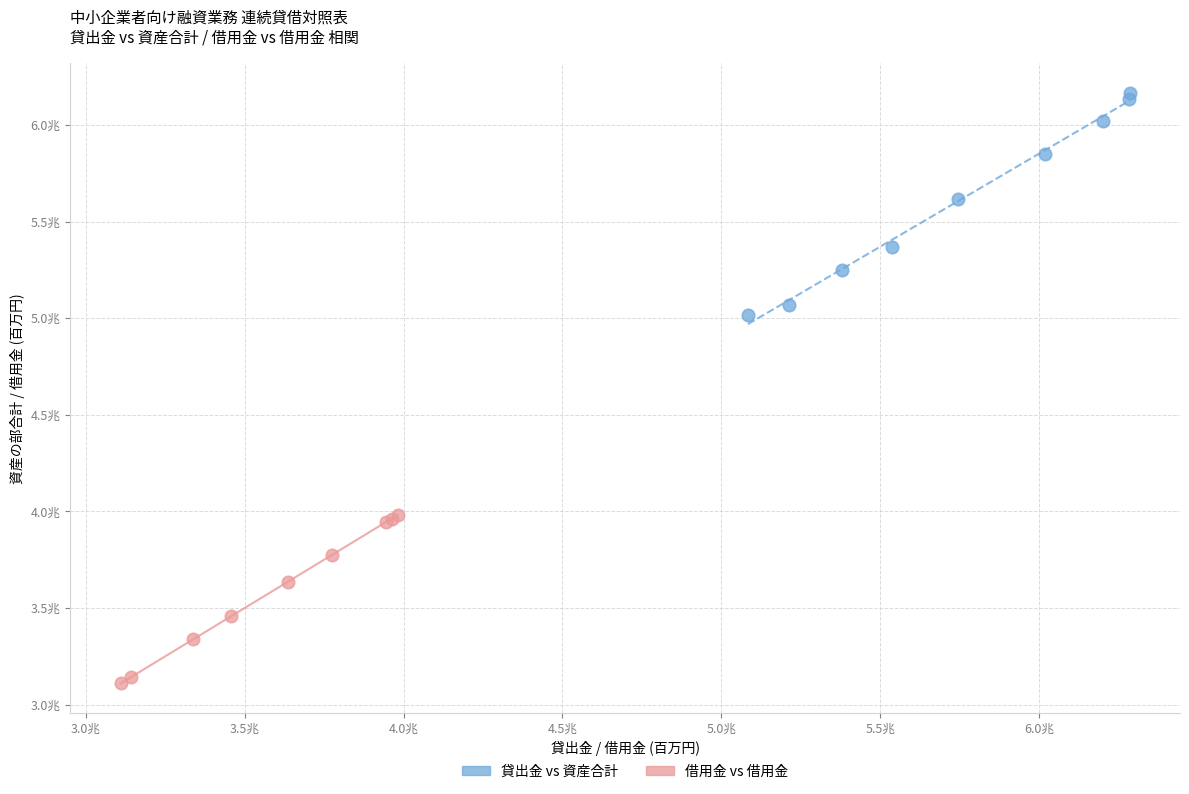

Which series has the widest spread of Y values?

貸出金 vs 資産合計